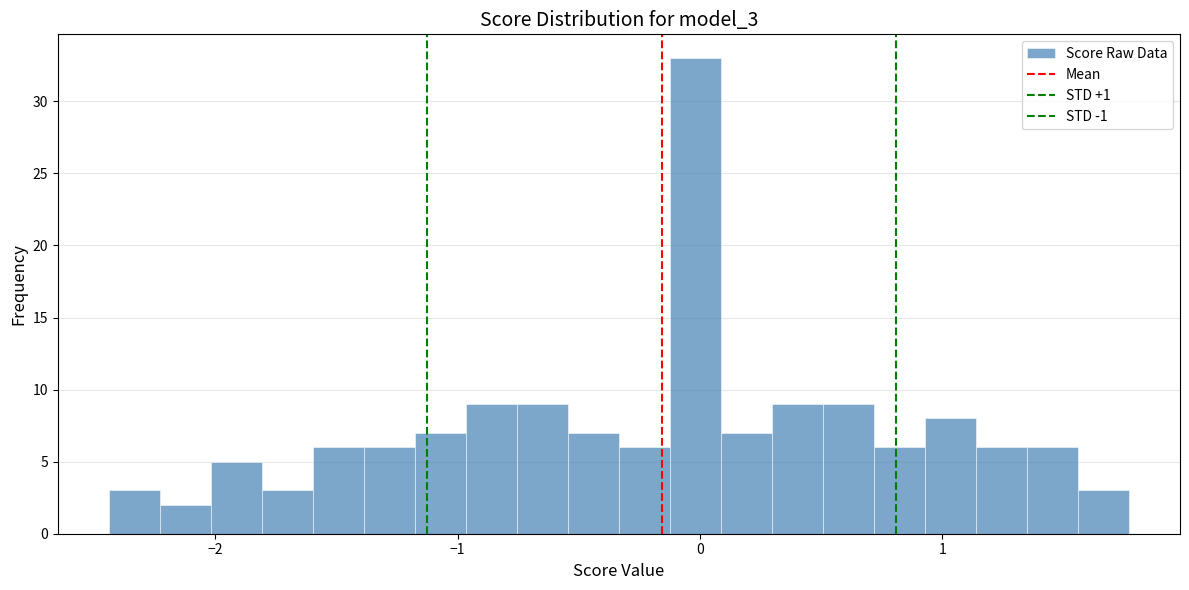

Around what value on the x-axis is the tallest bar? Give the approximate position of its centre, as read against the axis.

0.0